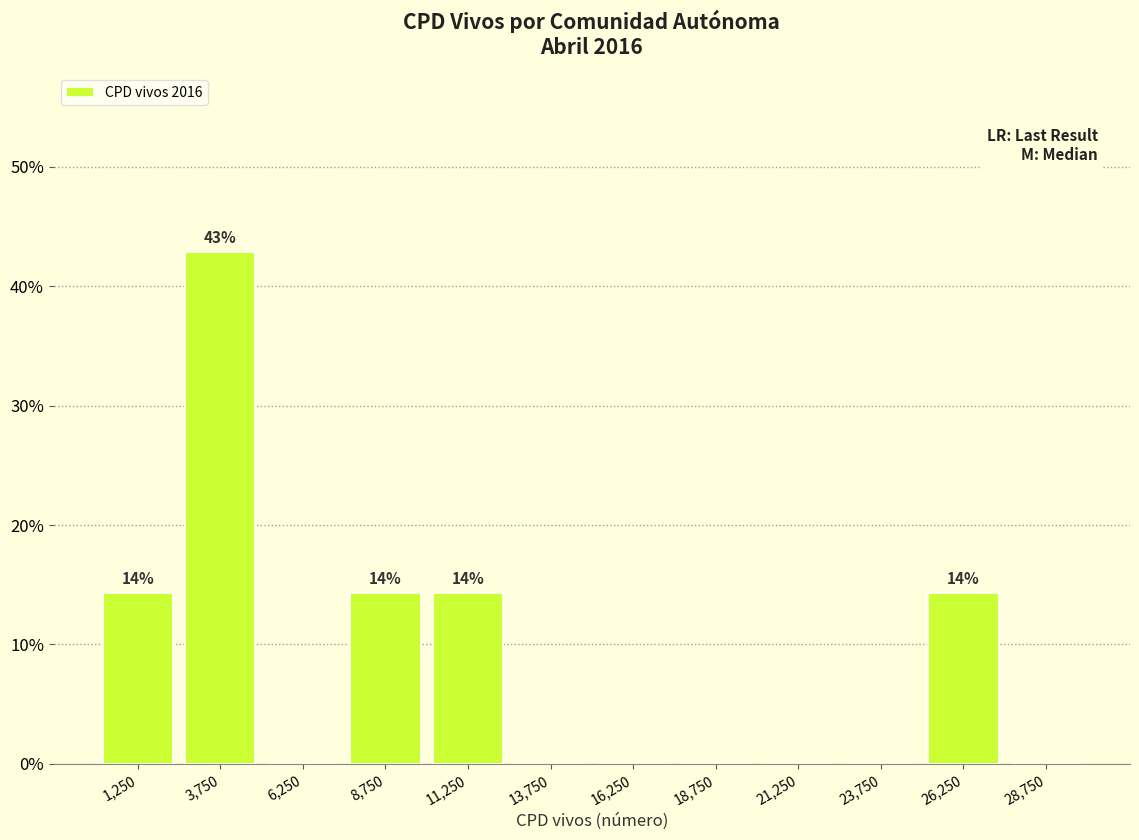

Over which range of the x-axis is the bar tallest?

2500 to 5000